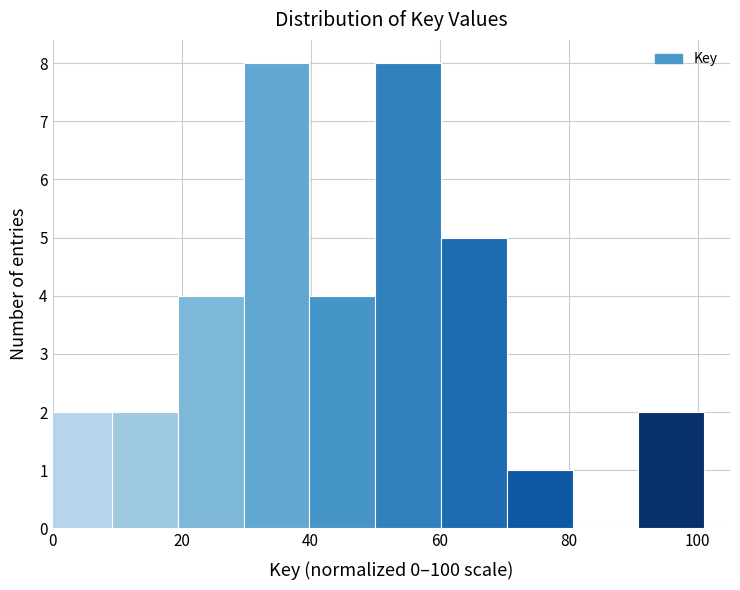

What is the height of the bar covering 70.4 to 80.6 on the x-axis? Neither the bar edges nor the heights are printed on the chart, so give them approximately, as read against the axes.

1